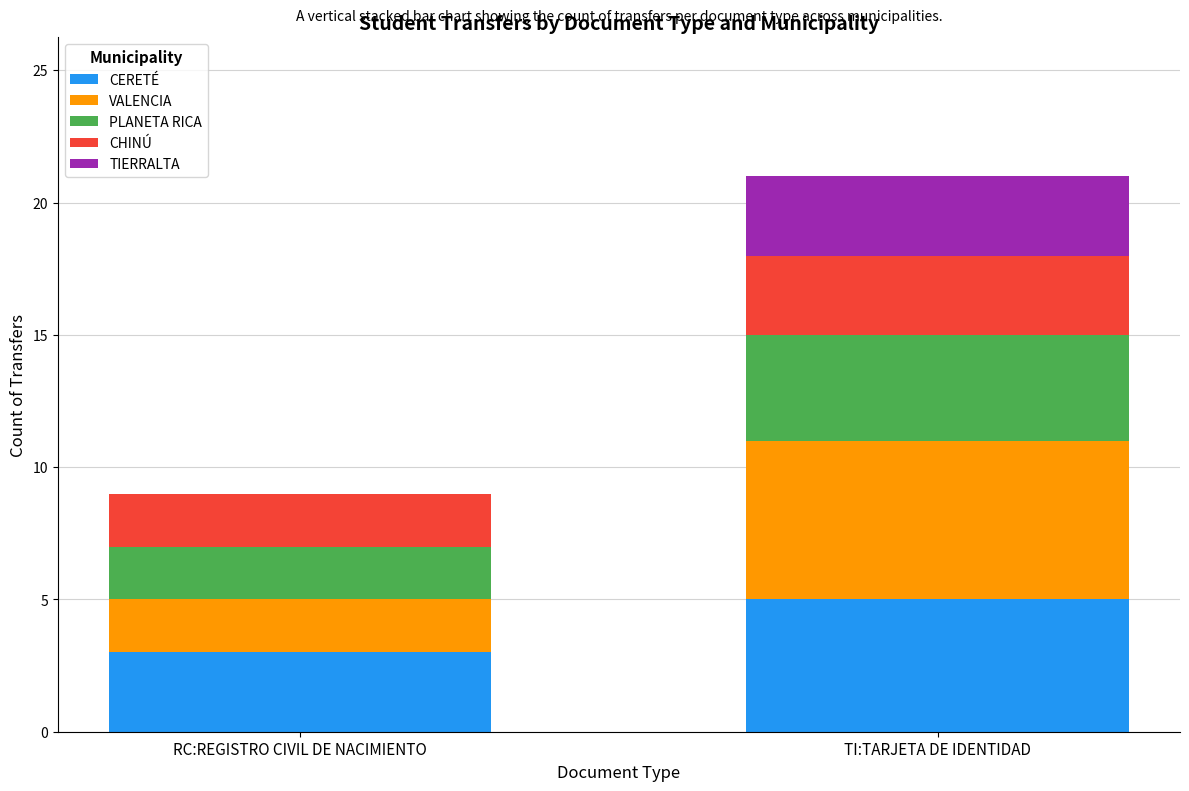

Reading right to left, list the values for the CERETÉ series.

TI:TARJETA DE IDENTIDAD=5	RC:REGISTRO CIVIL DE NACIMIENTO=3